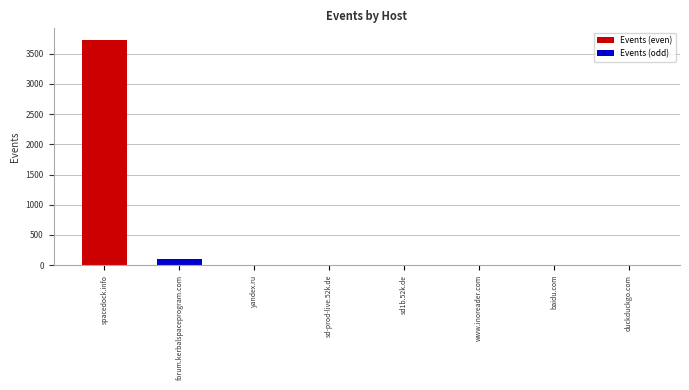

Which category has the highest value across all series?

spacedock.info